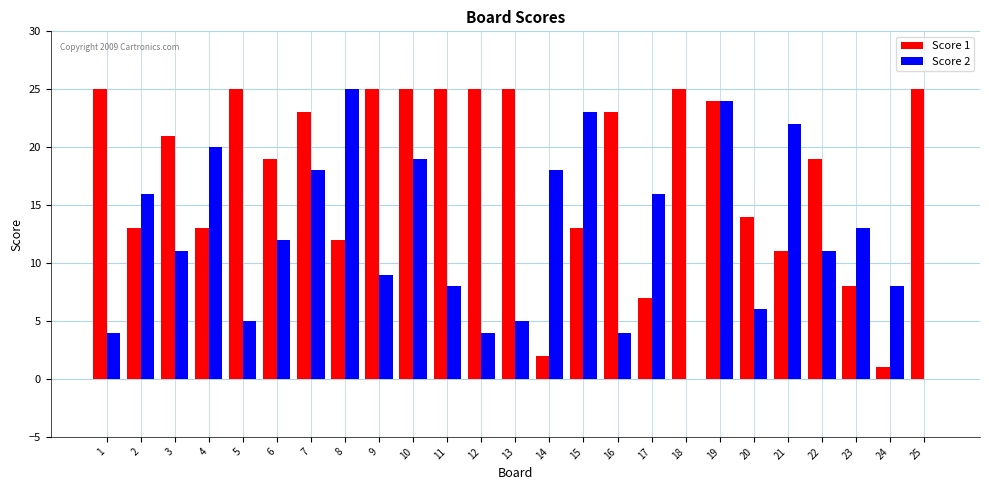

What is the difference between the Score 1 values at 24 and 9?

24